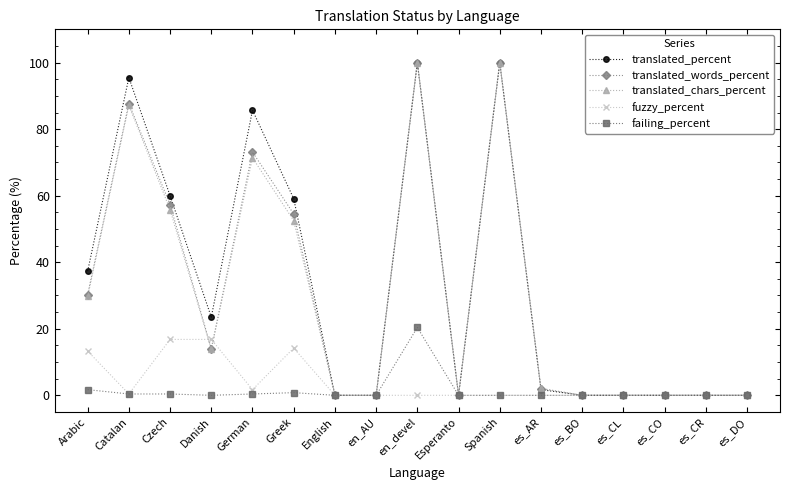

How many data points does each series have?

17